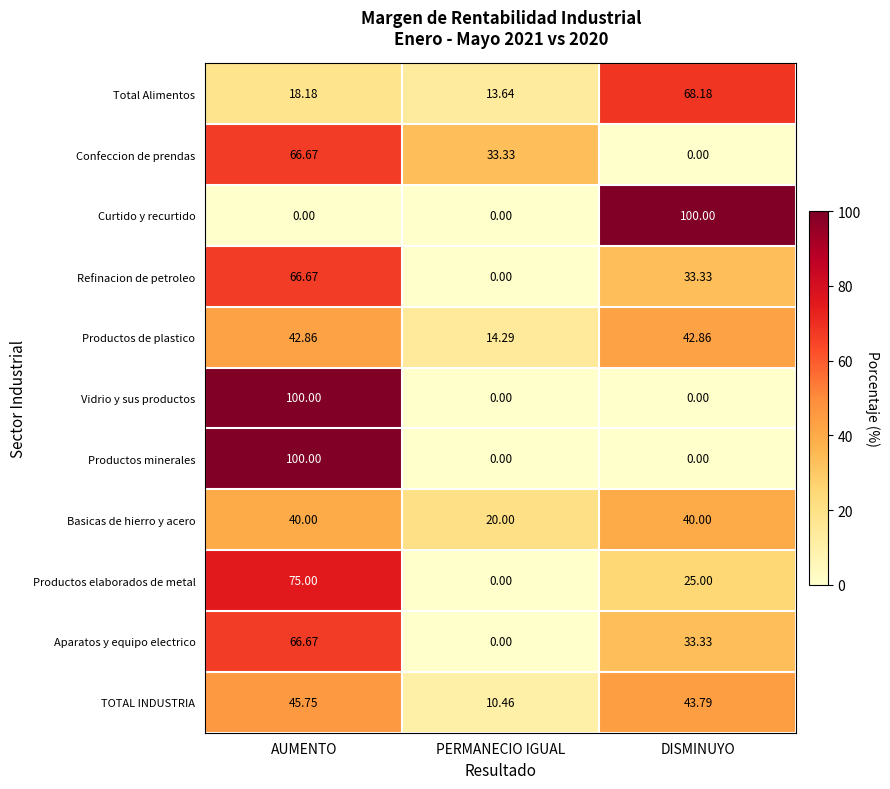

At which label does TOTAL INDUSTRIA first exceed 43?

AUMENTO